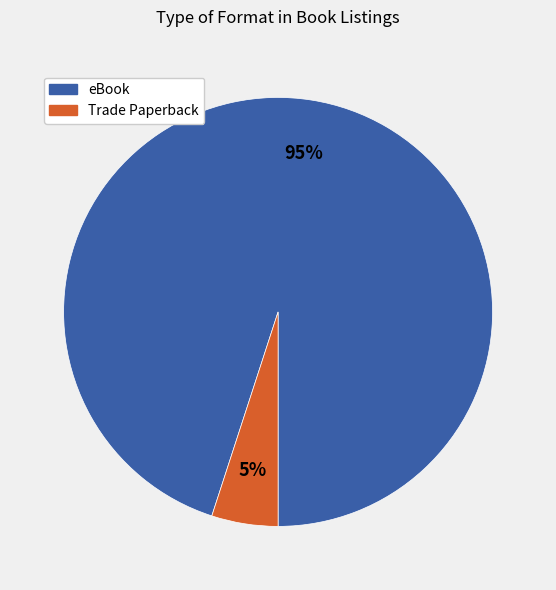

Is it true that Trade Paperback is 12% of the pie?

False